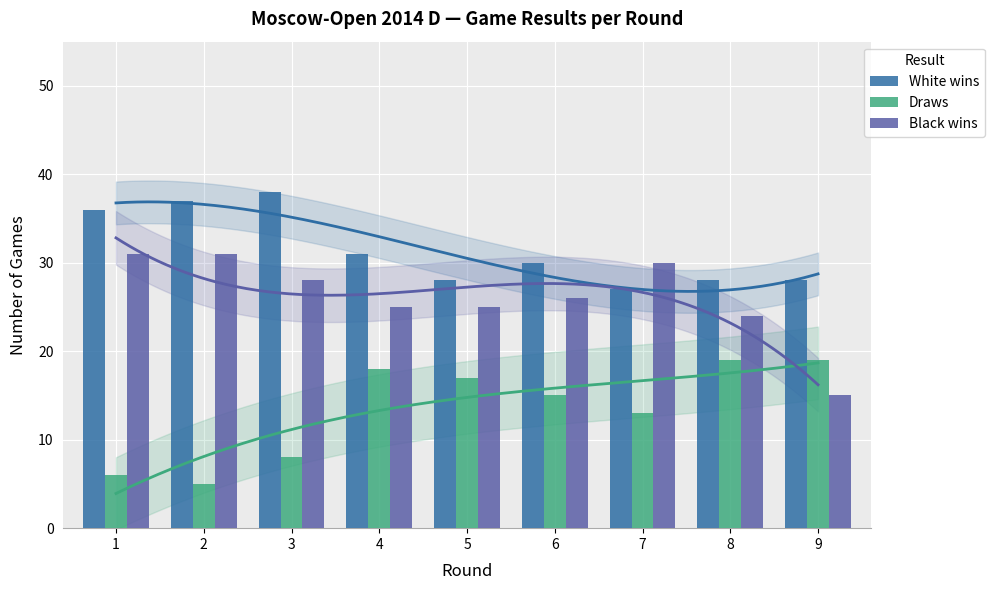

Count the number of categories in the chart.

9